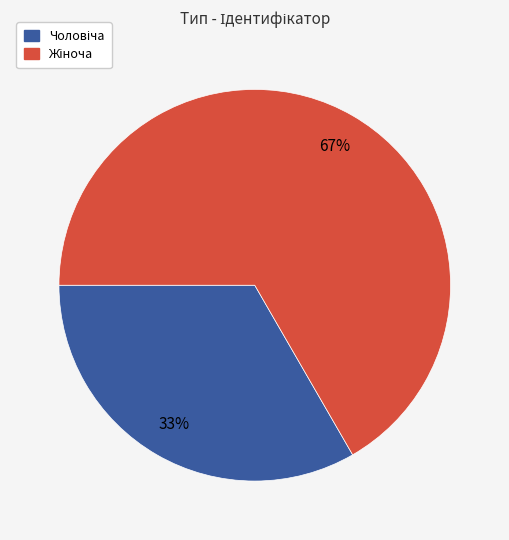

Is there a majority slice in this chart?

Yes